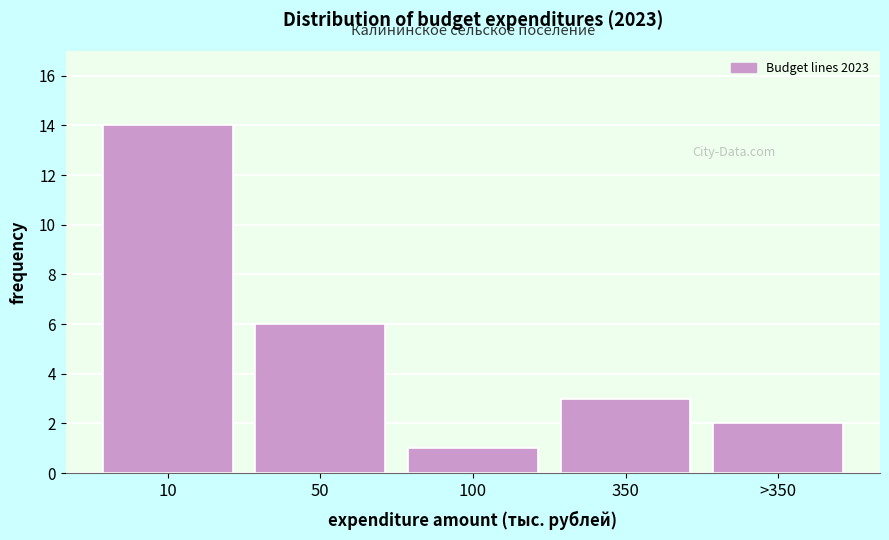

Reading right to left, what are all the values shown in this chart?

>350=2	350=3	100=1	50=6	10=14